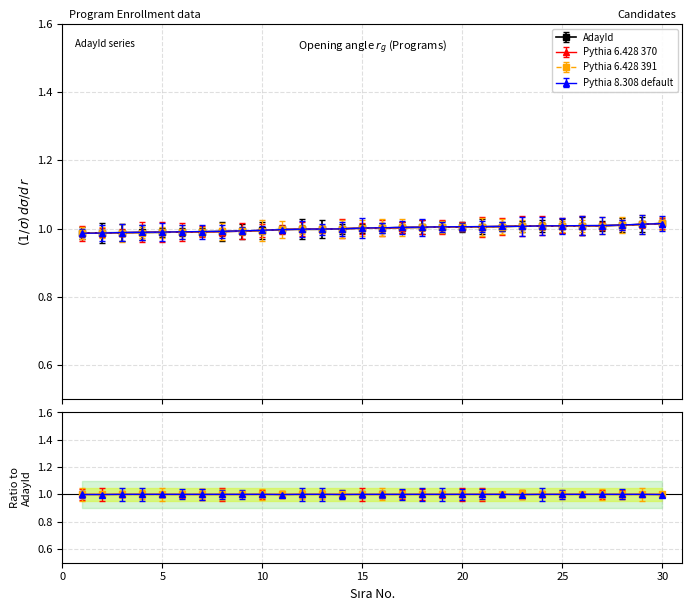

How many lines are shown in the chart?

4